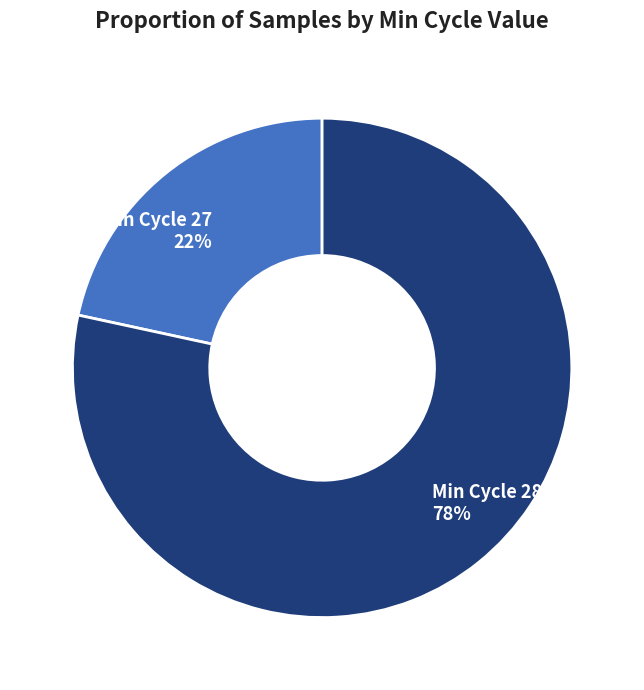

Rank the categories by value from lowest to highest.

Min Cycle 27 22%, Min Cycle 28 78%